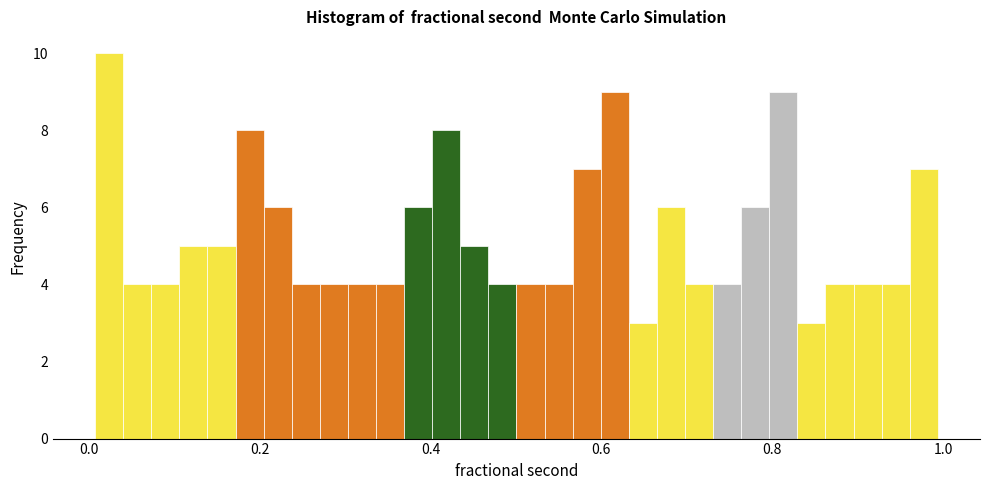

Around what value on the x-axis is the tallest bar? Give the approximate position of its centre, as read against the axis.

0.02